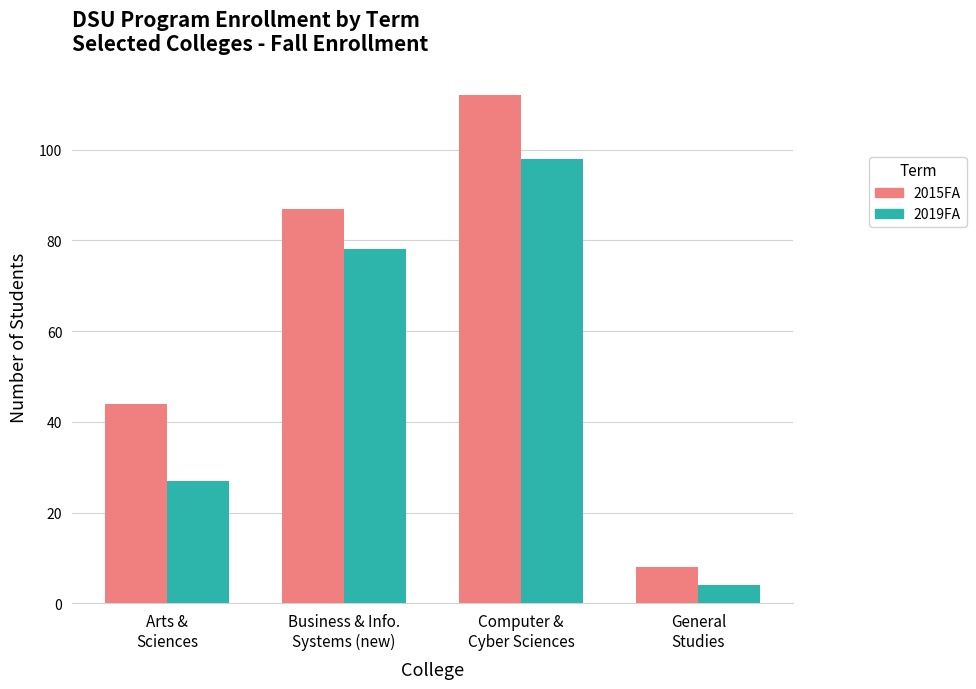

Rank the categories by 2015FA value from lowest to highest.

General
Studies, Arts &
Sciences, Business & Info.
Systems (new), Computer &
Cyber Sciences